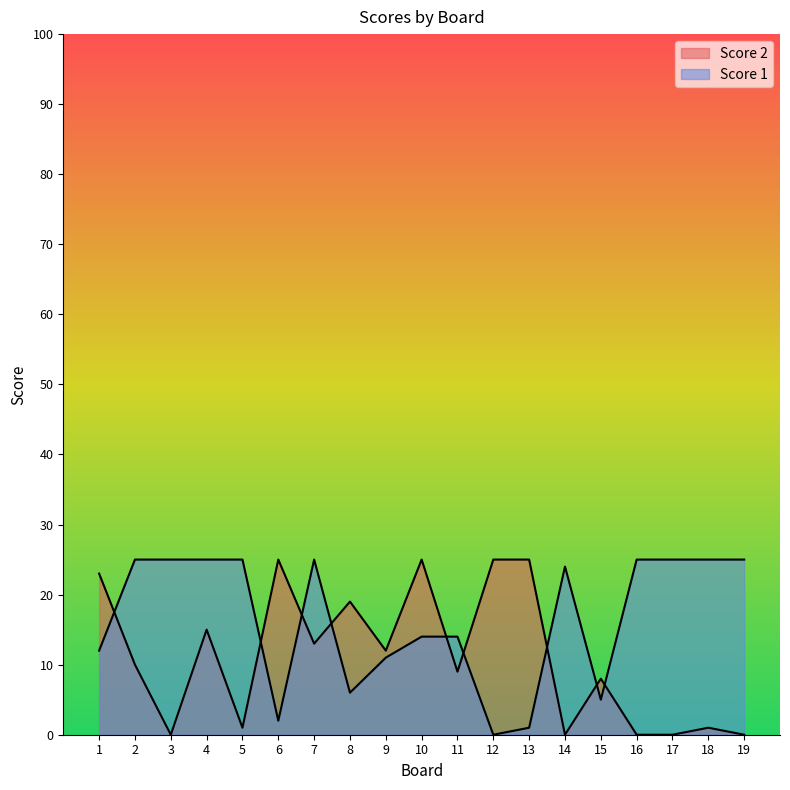

Which series changed the most between 16 and 19?

Score 2